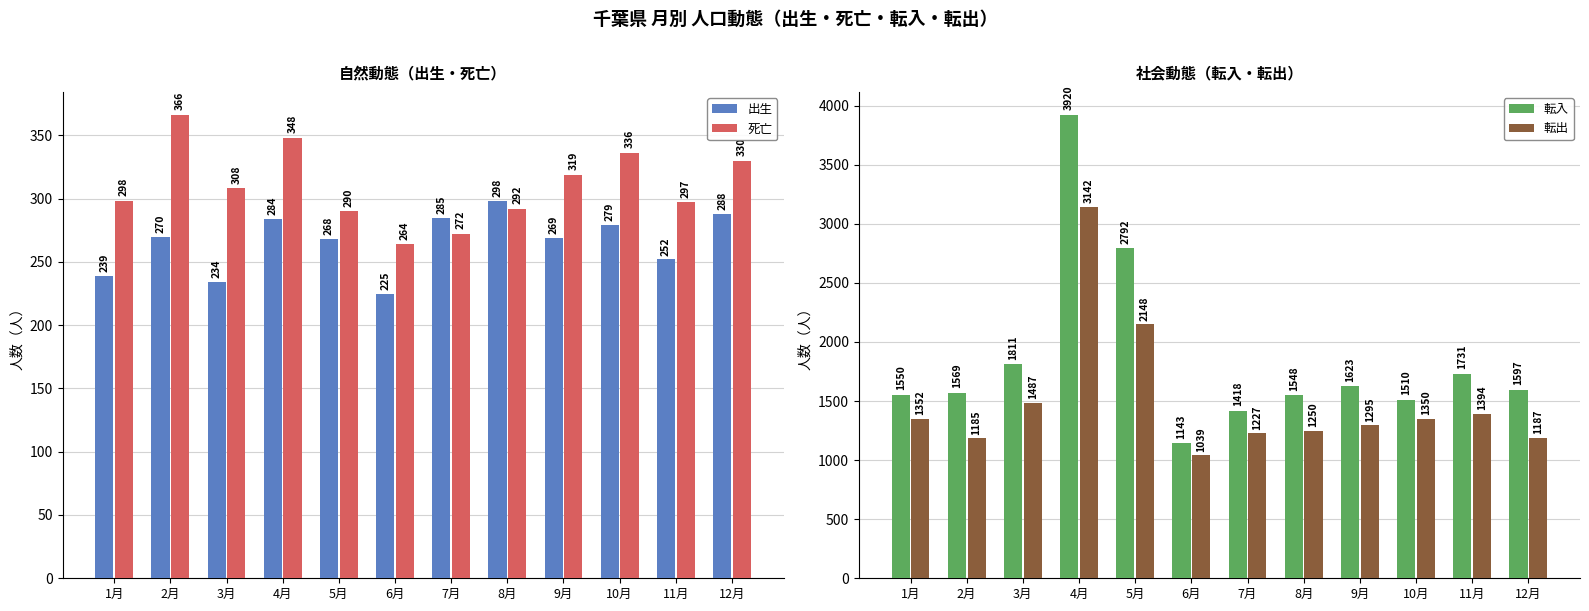

True or false: 死亡 has a value of 308 at 3月.

True